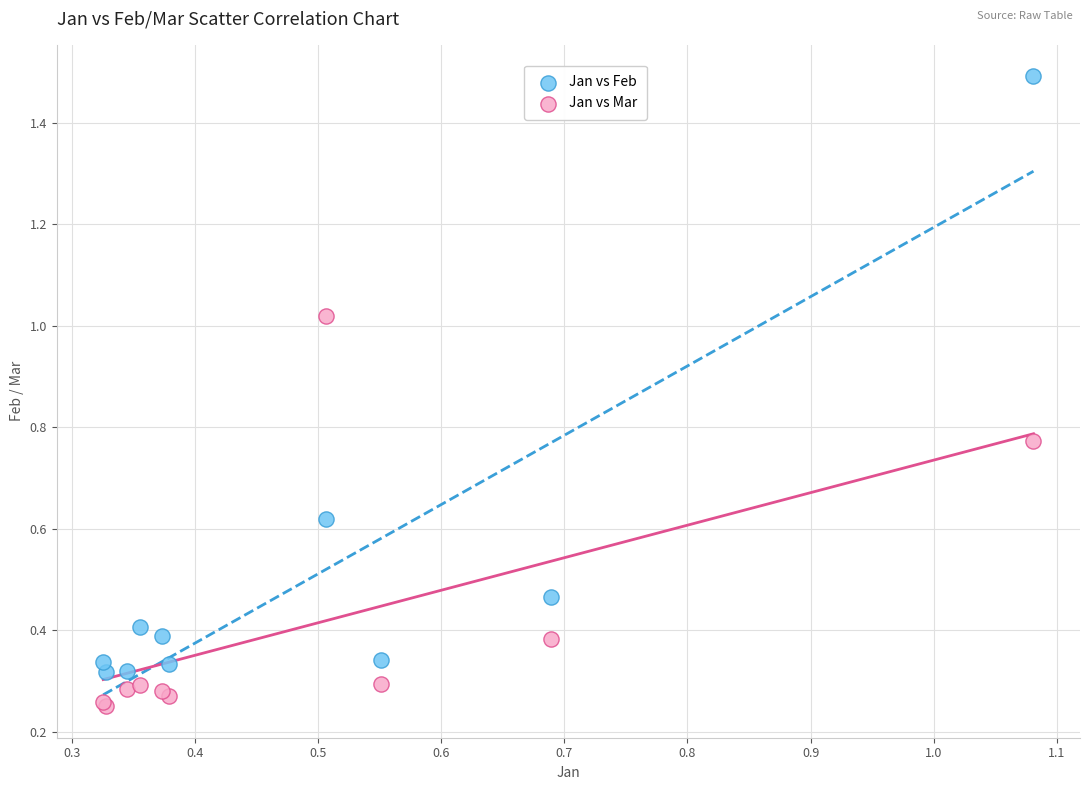

Which series contains the lowest Y value?

Jan vs Mar